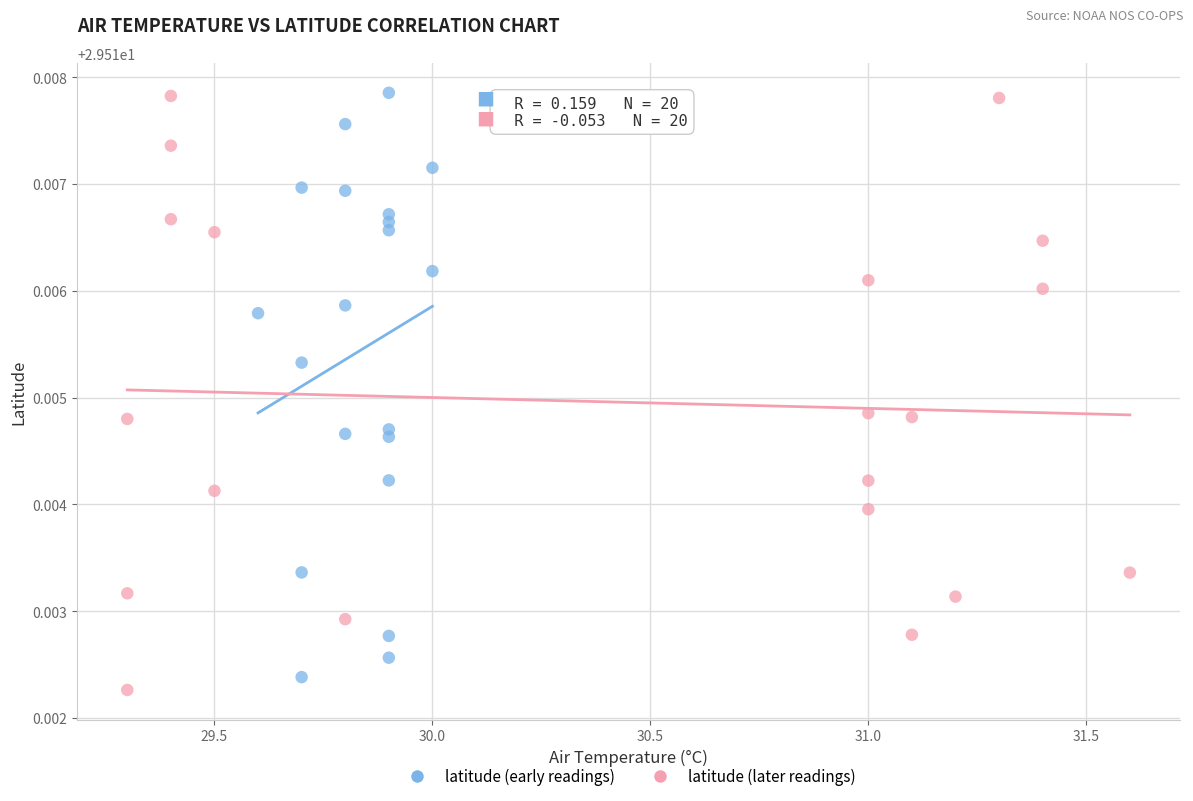

What are all the series names shown in the legend?

latitude (early readings), latitude (later readings)